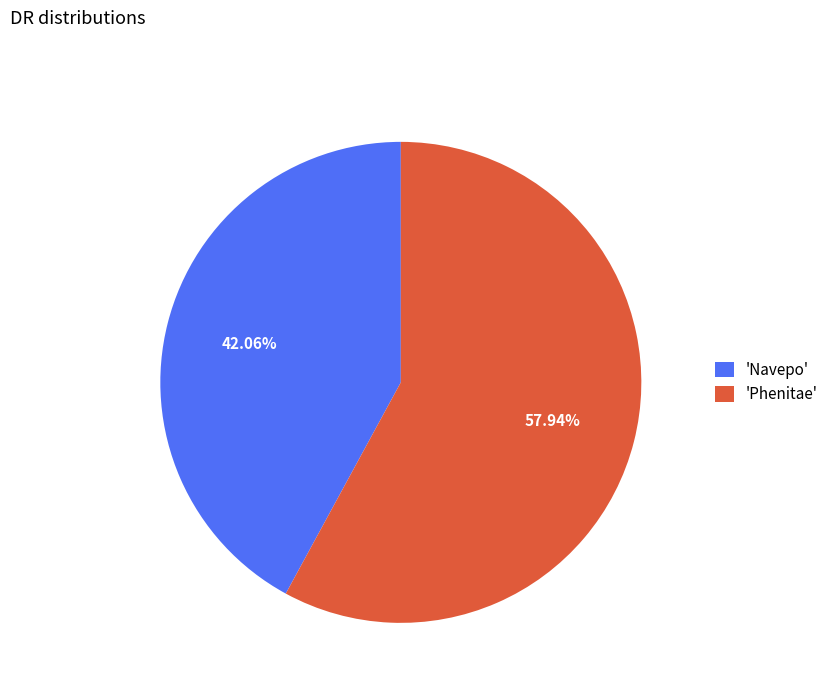

Do 'Navepo' and 'Phenitae' together represent more than half of the pie?

Yes